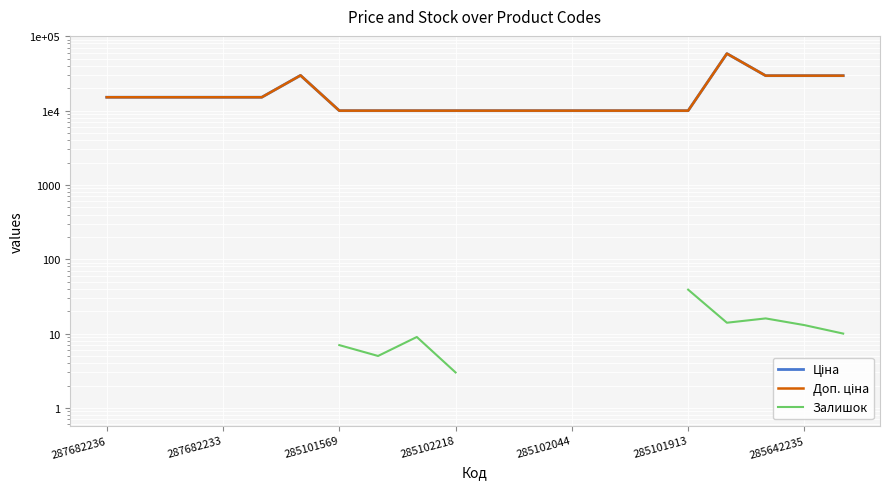

What are all the series names shown in the legend?

Ціна, Доп. ціна, Залишок